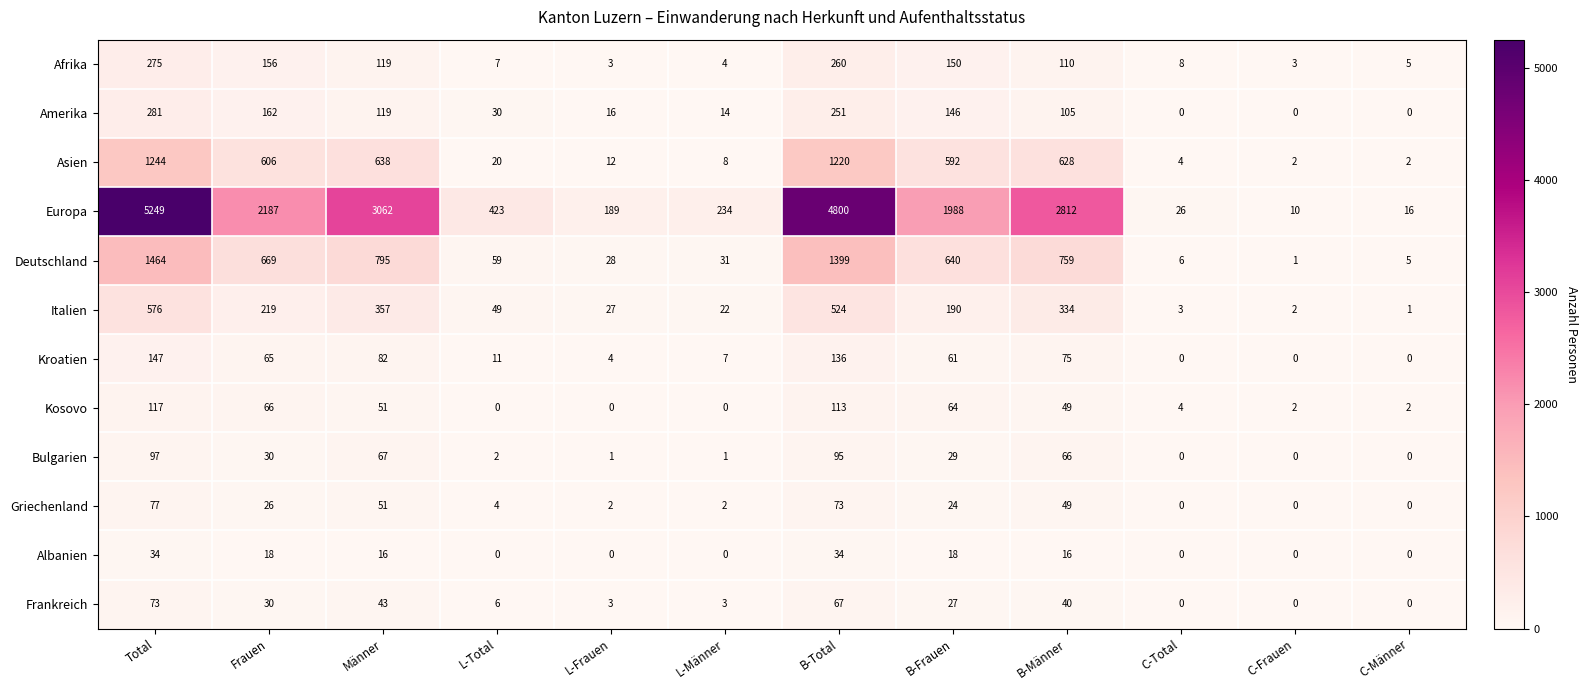

What value does the Kosovo series have at Total?

117